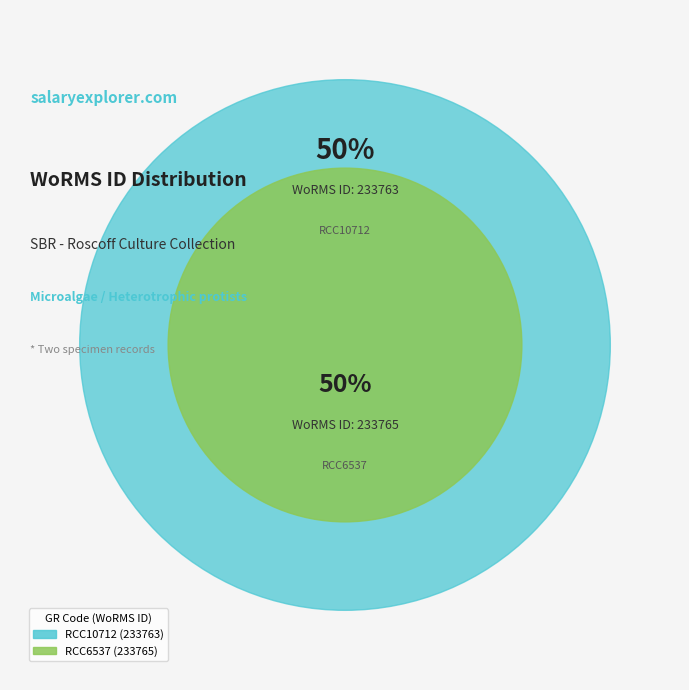

Which category has the biggest portion of the pie?

RCC6537